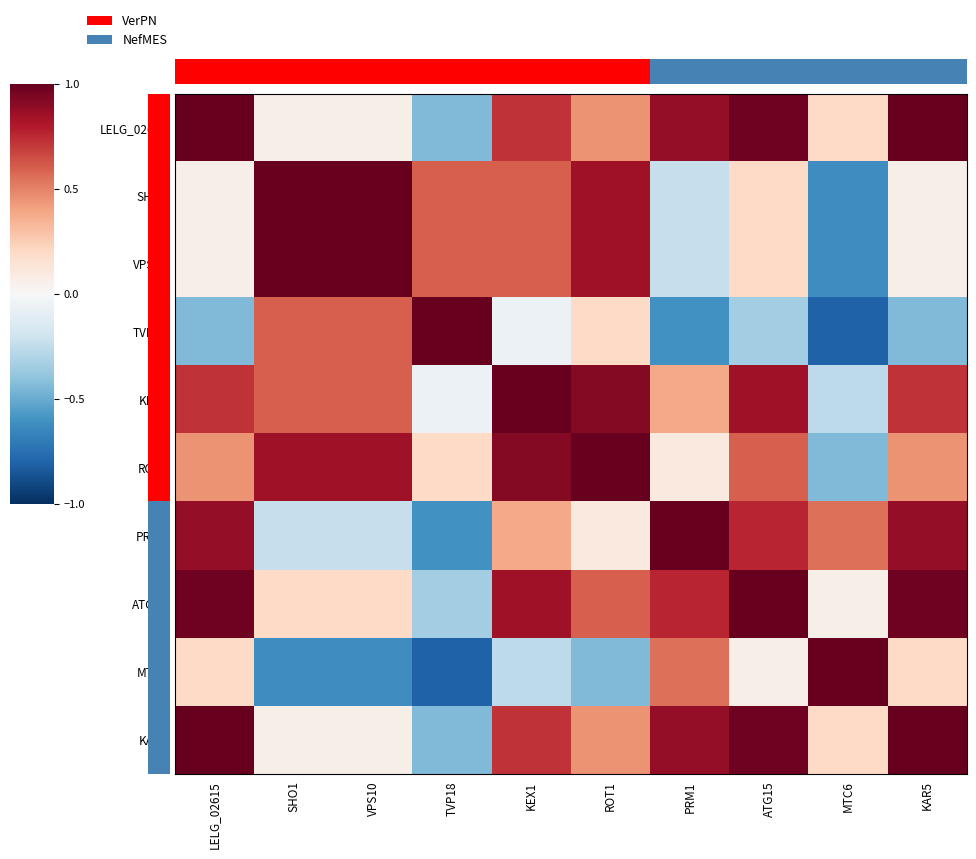

Which category has the lowest value across all series?

MTC6